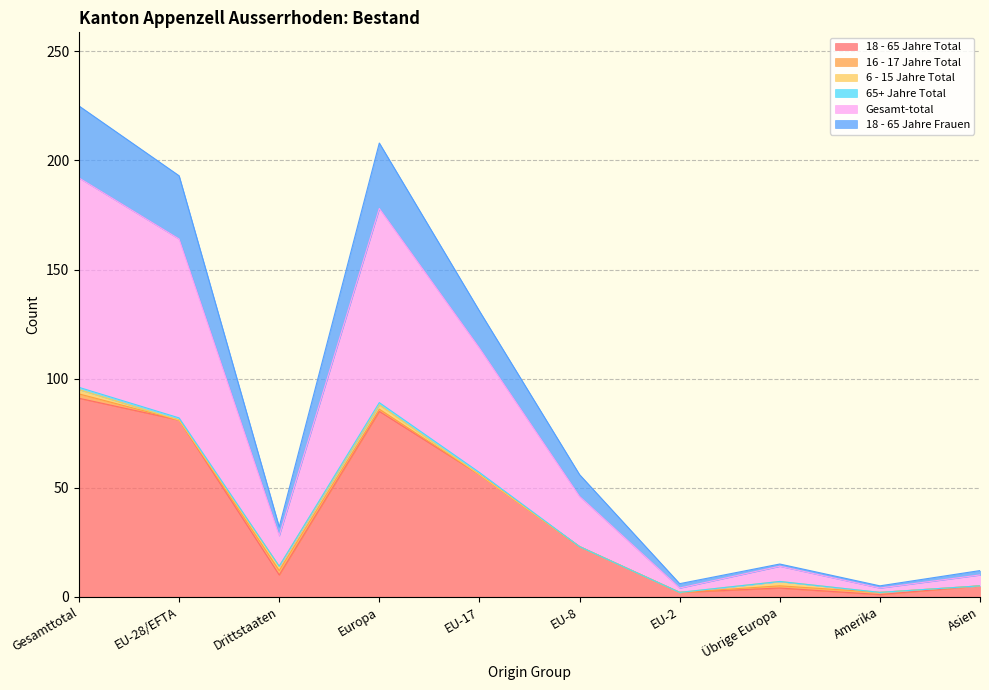

Does the chart display data point markers on the line(s)?

No